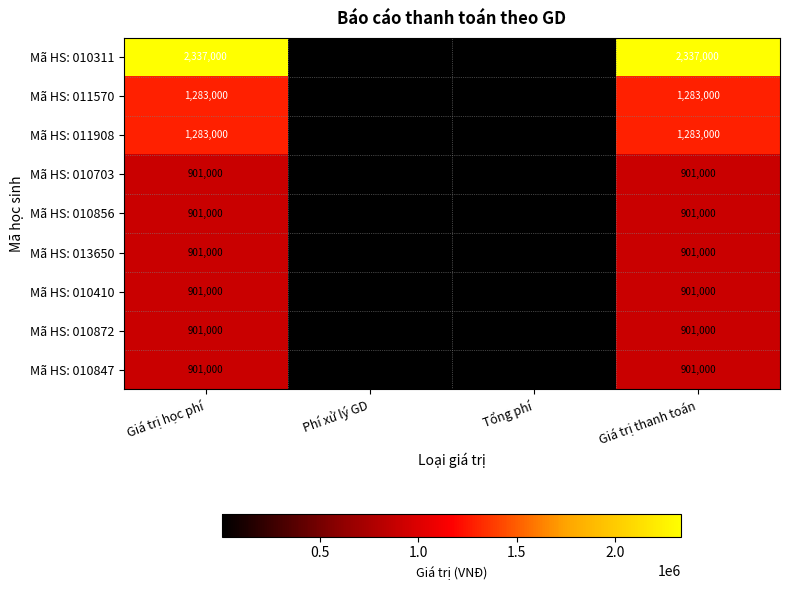

At how many categories does at least one series exceed 1865630?

2